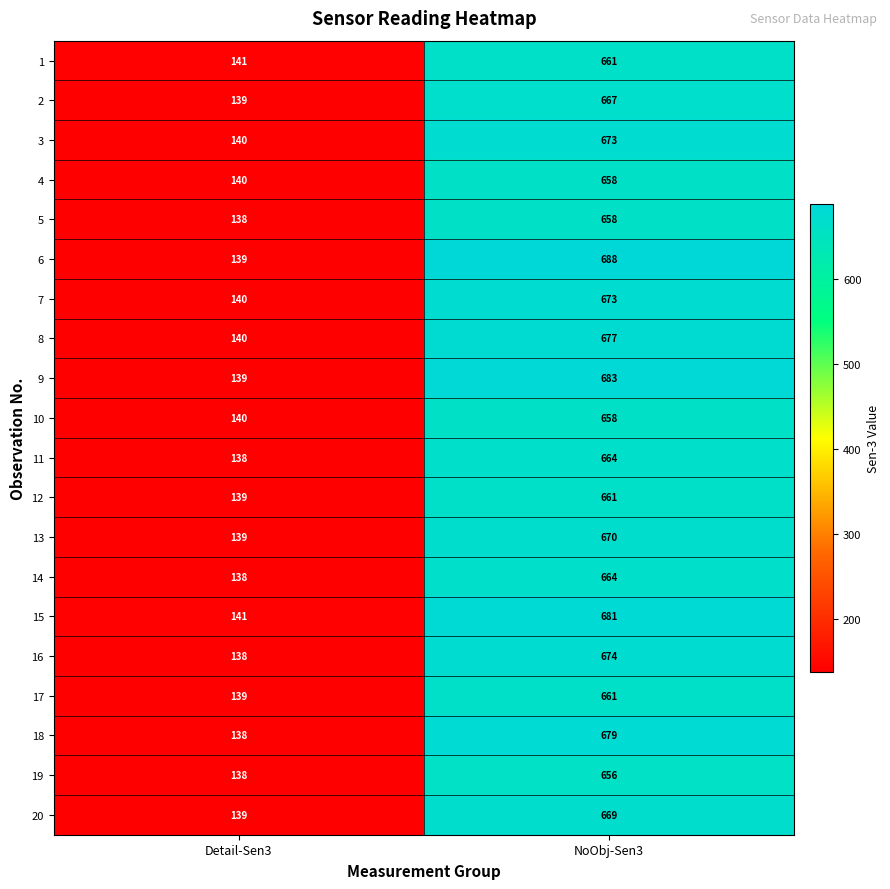

What is the sum of the 14 values at NoObj-Sen3 and Detail-Sen3?

802